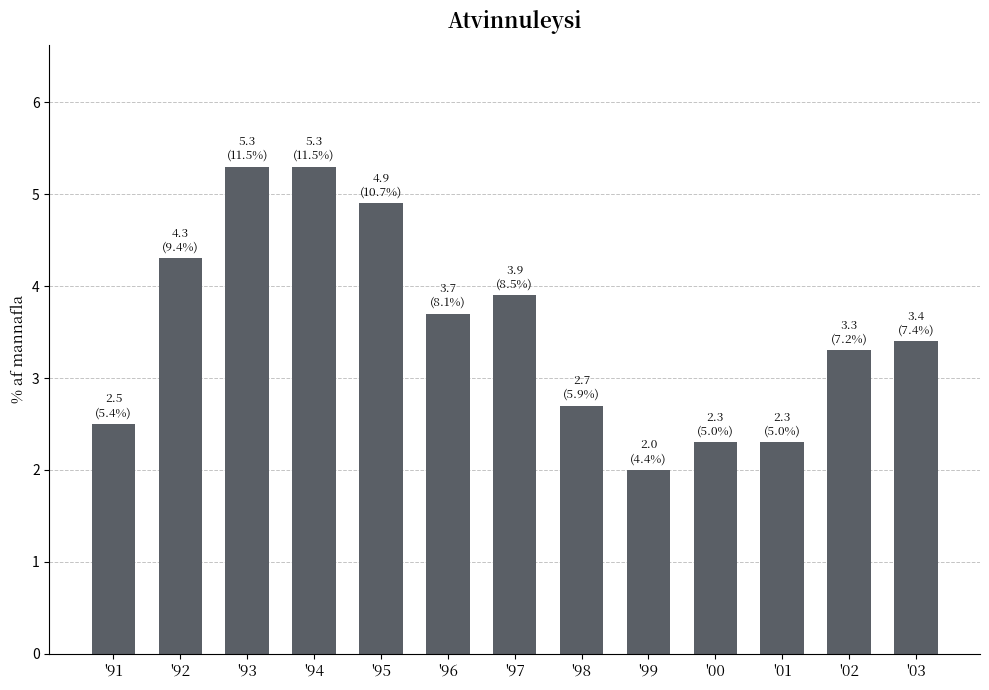

Which label corresponds to the smallest value in the chart?

'99